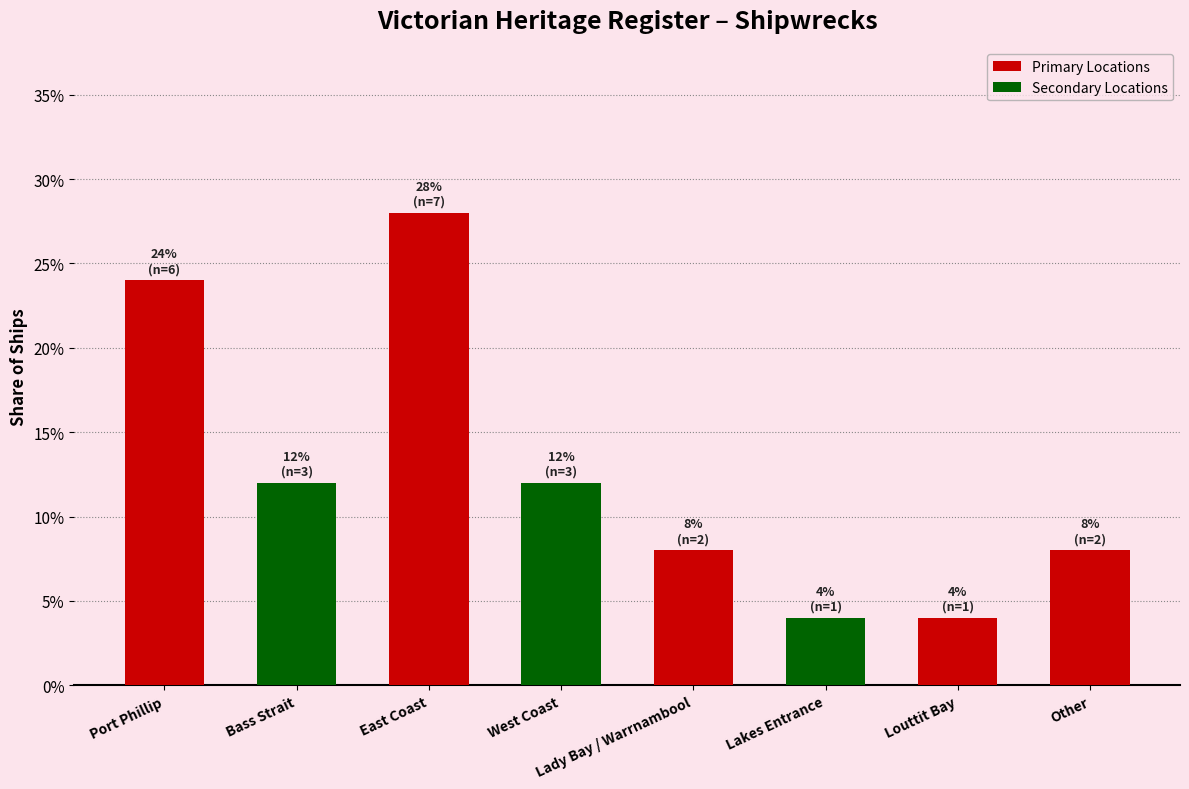

What position from the right is Other?

1